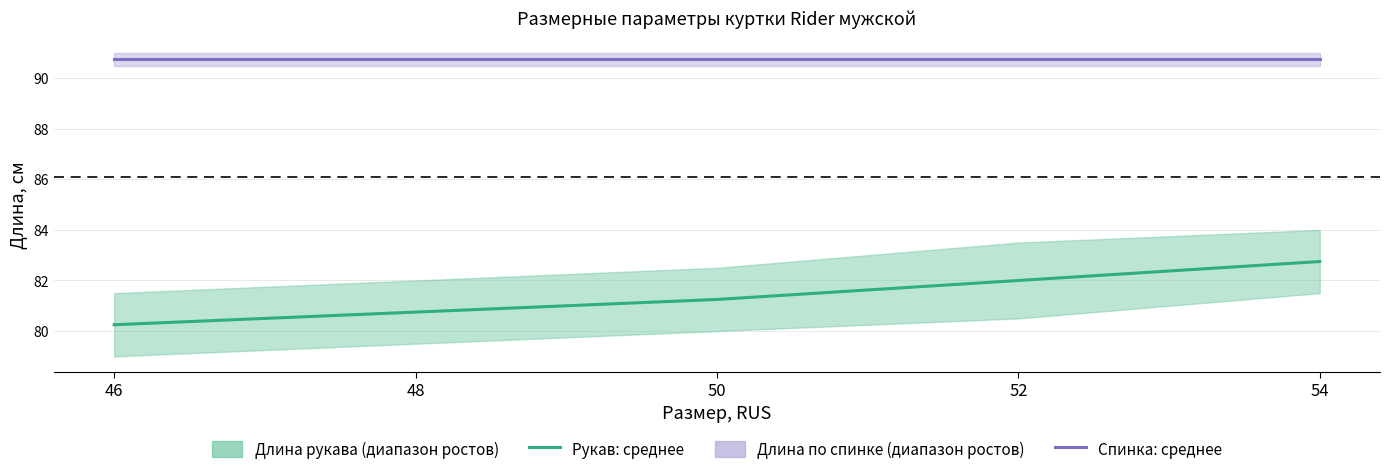

Where does the Длина рукава 182/188 series first go above 81?

50